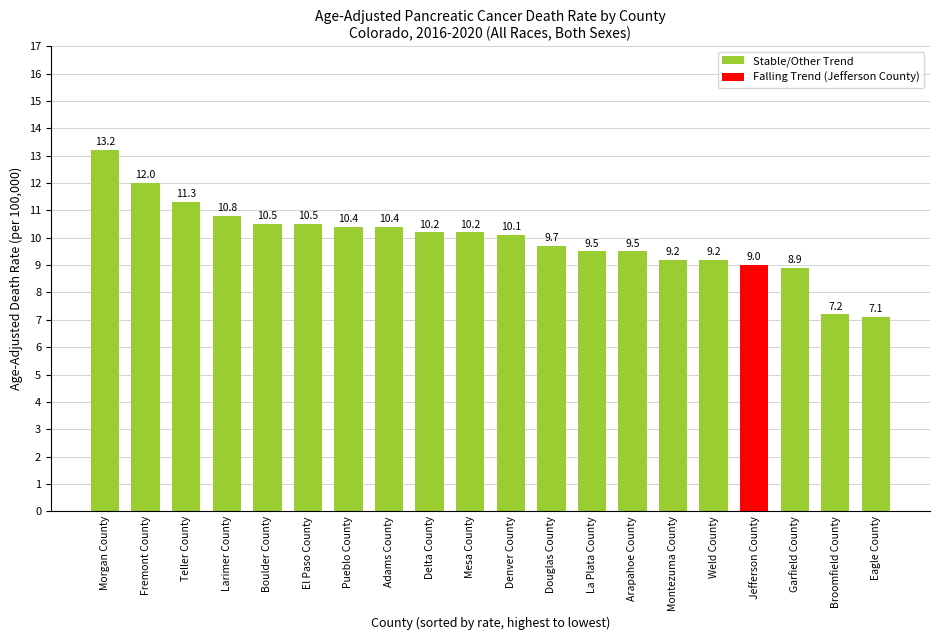

What is the value of the 2nd bar from the left?

12.0